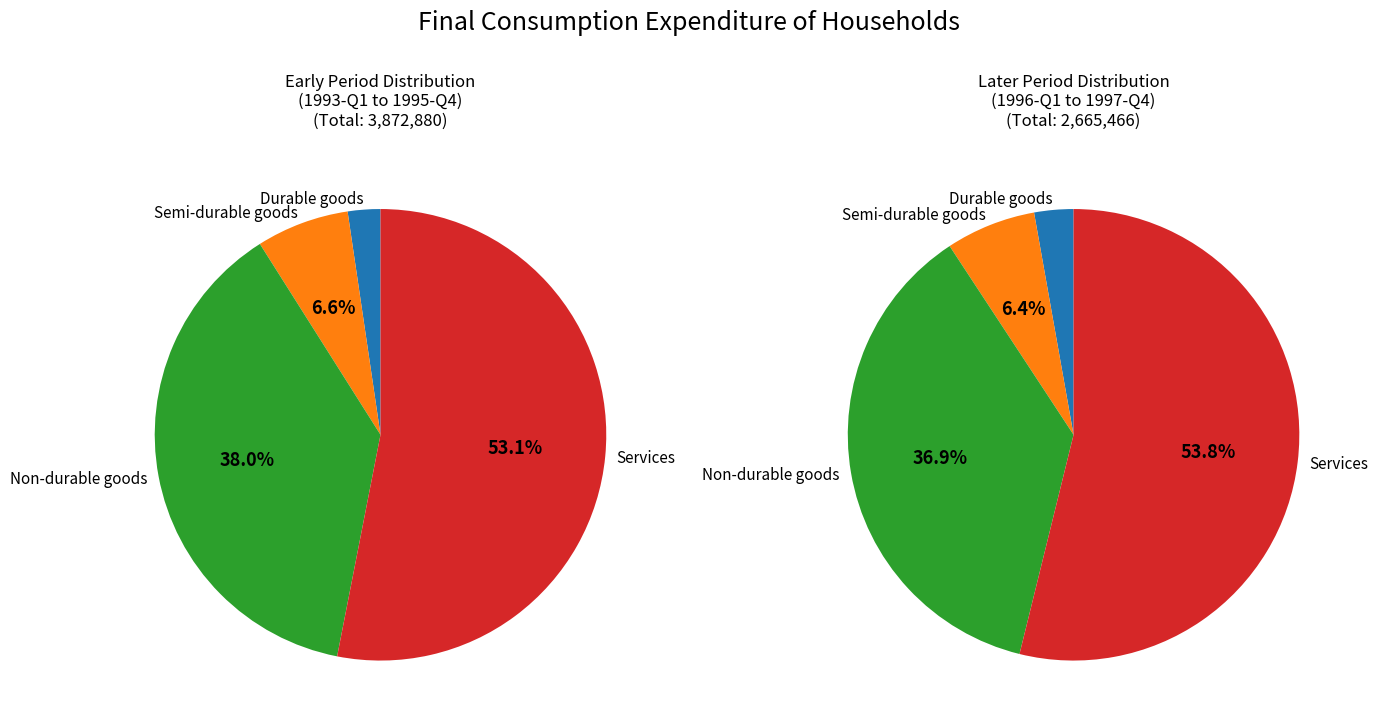

Which series has the widest spread of values?

Services